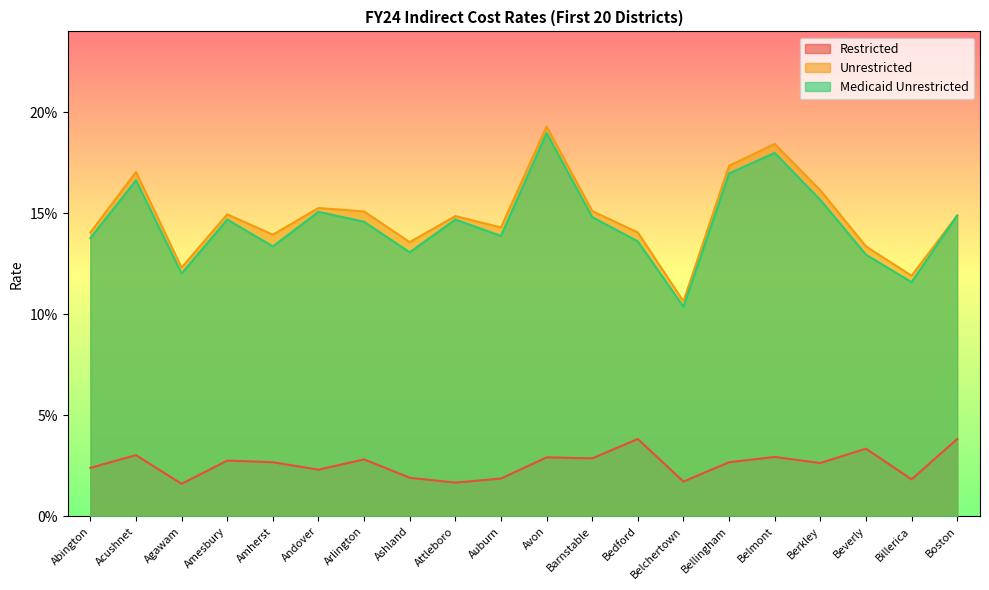

What is the label of the 14th point from the right?

Arlington